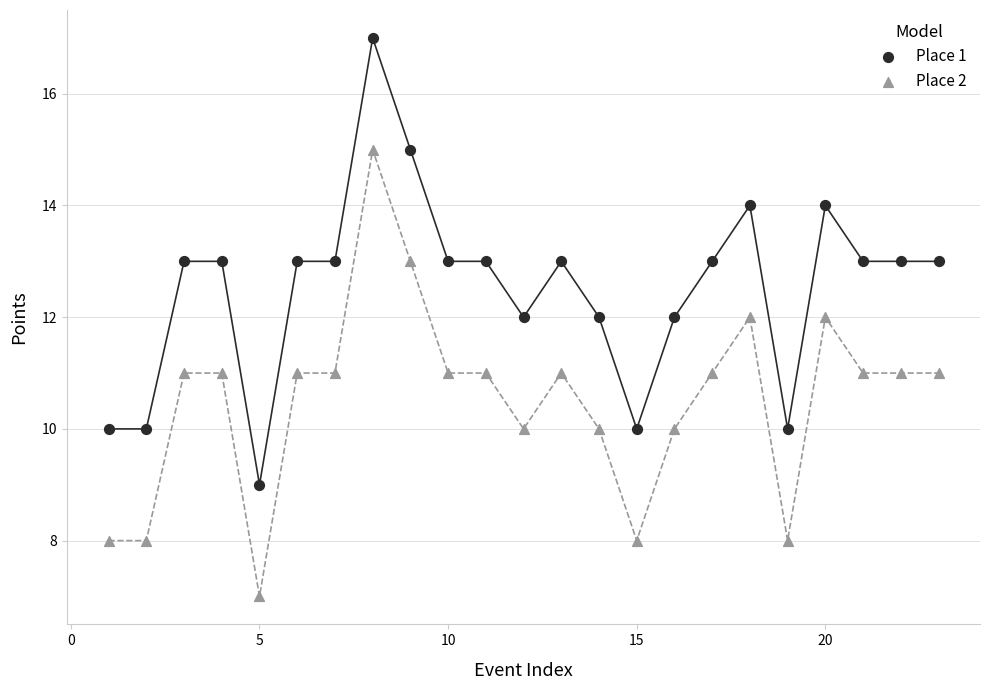

What are all the series names shown in the legend?

Place 1, Place 2